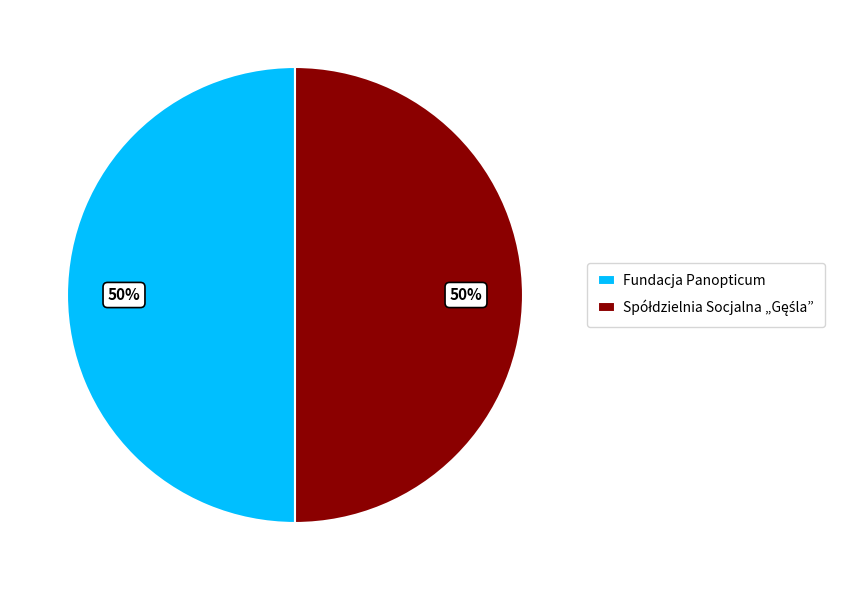

The Fundacja Panopticum slice represents 50% of the pie. True or false?

True